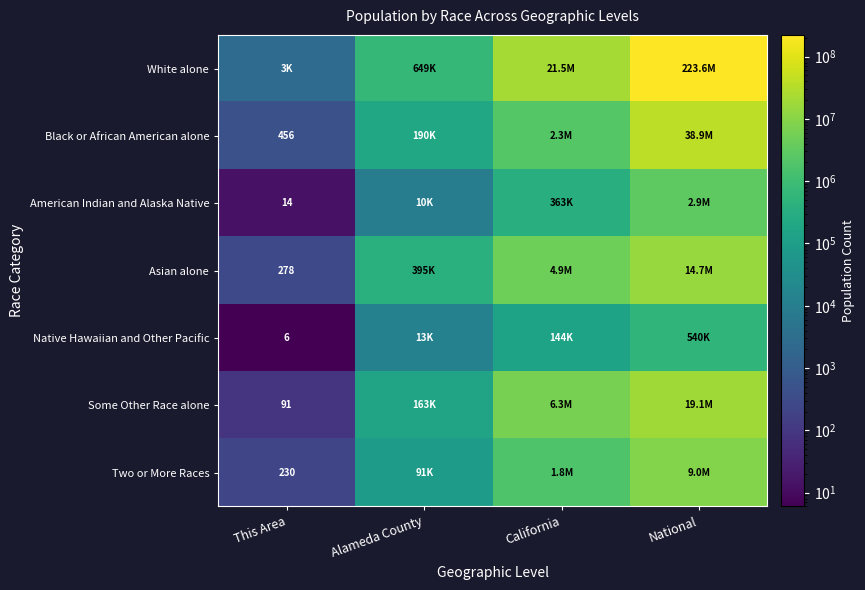

True or false: Asian alone has a value of 278 at This Area.

True